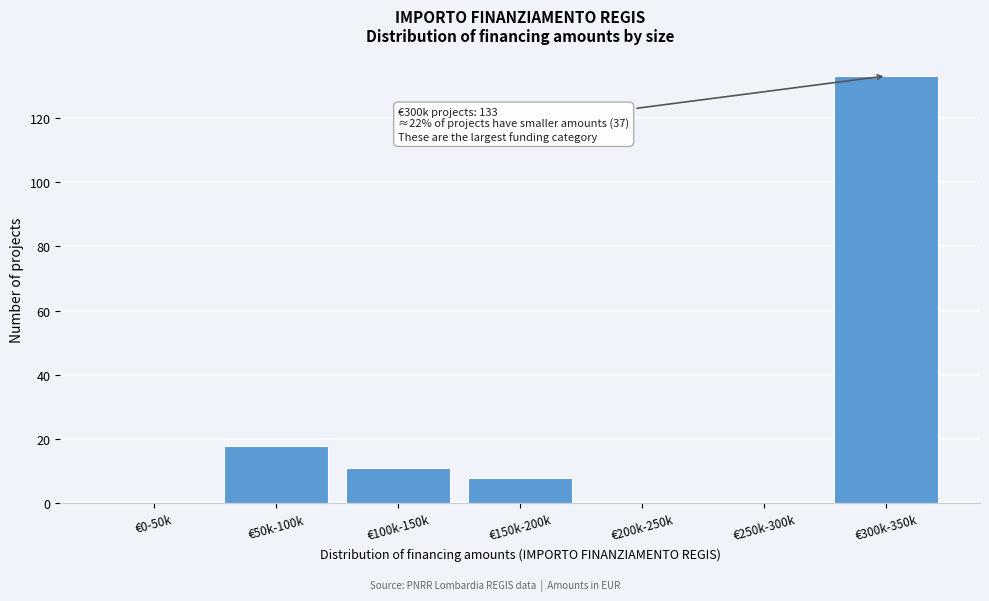

Reading left to right, extract all data points from this chart.

€0-50k=0	€50k-100k=18	€100k-150k=11	€150k-200k=8	€200k-250k=0	€250k-300k=0	€300k-350k=133